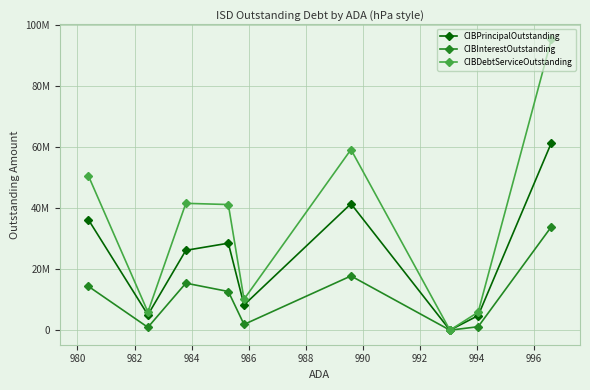

How many categories are shown in the chart?

9